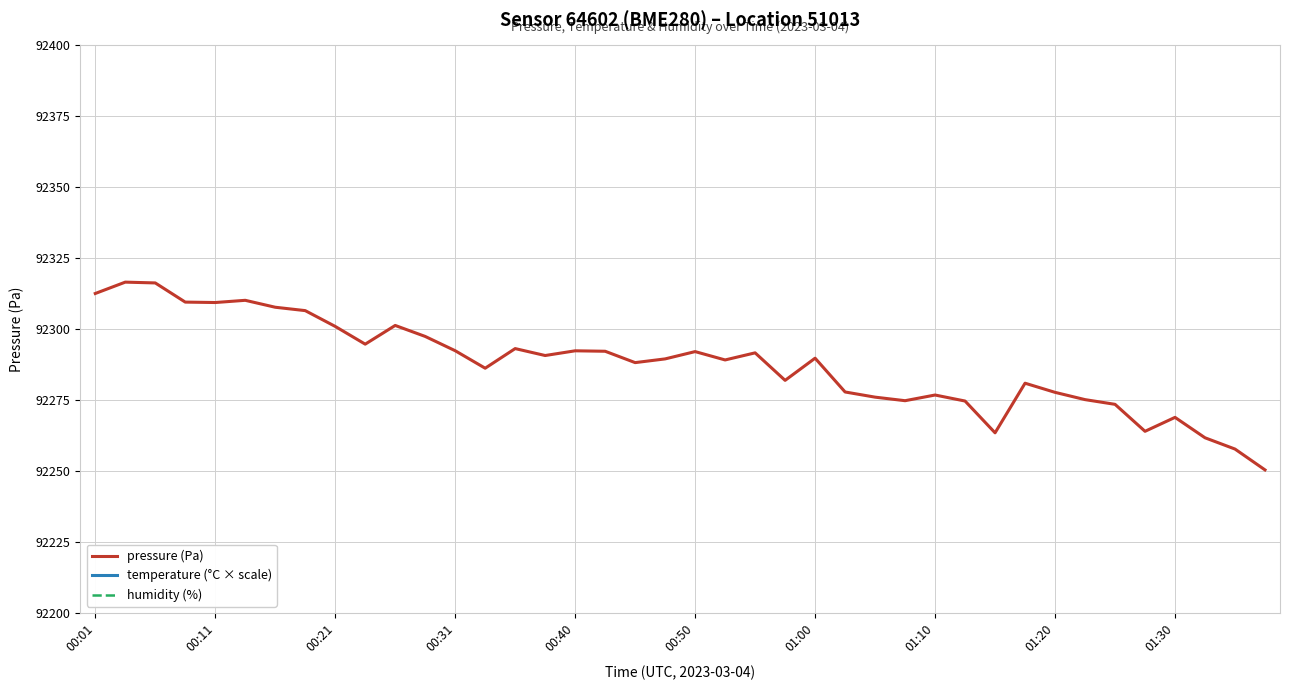

How many values in the temperature (°C × scale) series are below 141700?

20